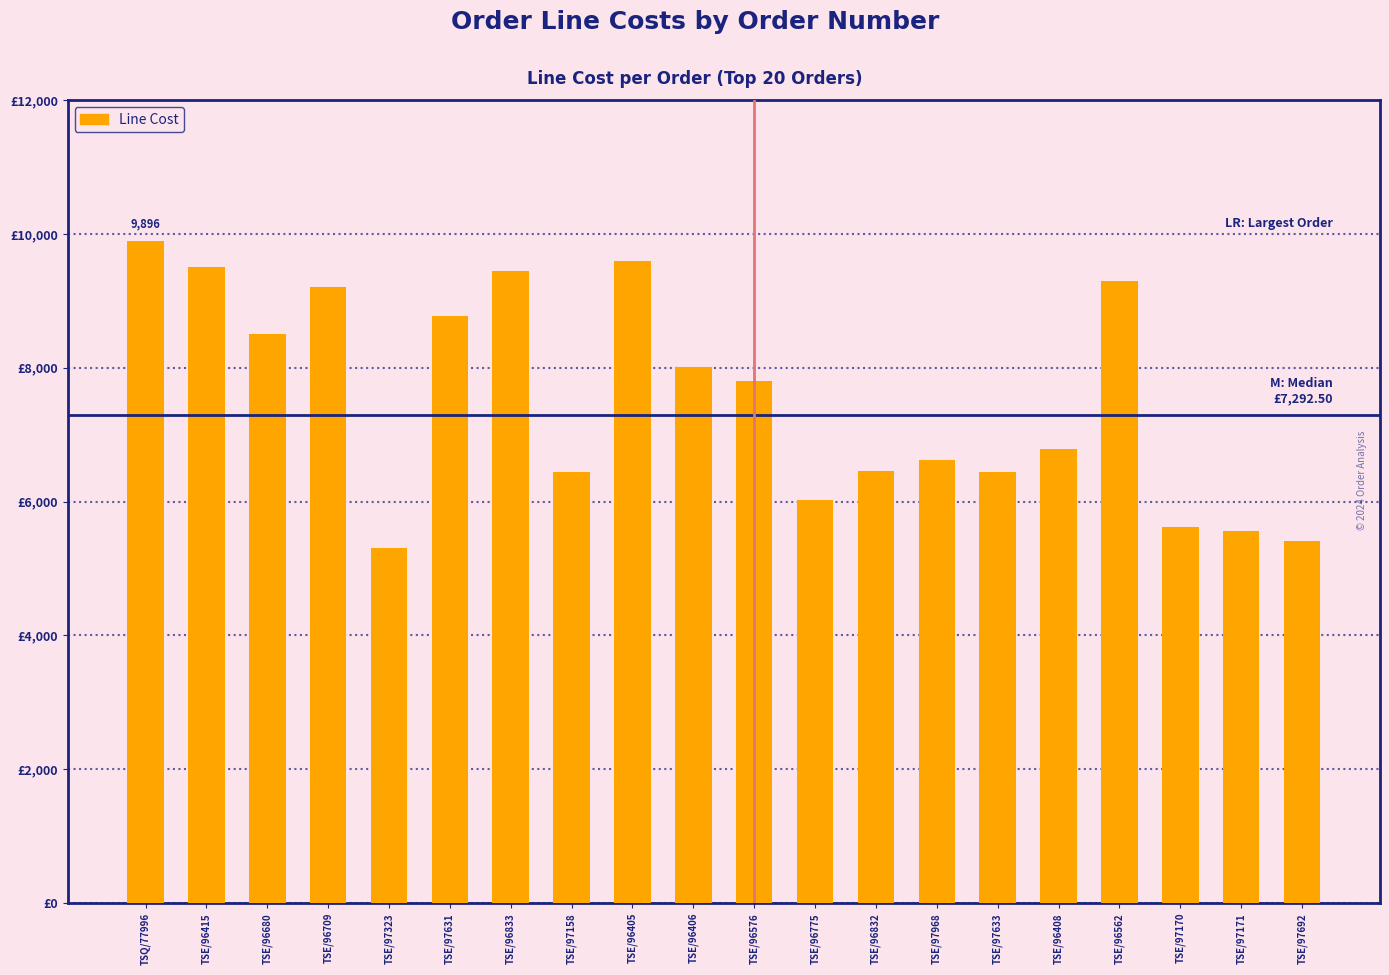

What is the change in value from TSE/97631 to TSE/97171?

-3220.0